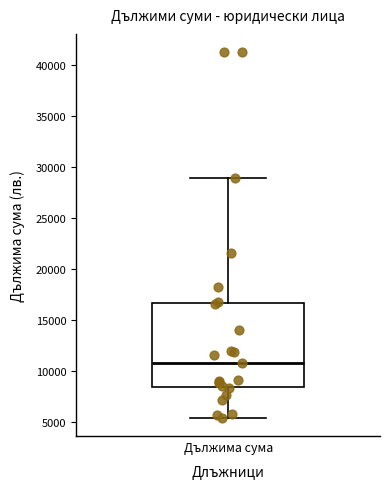

Transcribe this box plot: give where the median line is, the range the box spans, and where the two whiskers end, as read against the y-axis. The values are not printed on the chart, so give them approximately, as read against the axis.

median 11000, box 8500 to 16500, whiskers 5500 to 29000